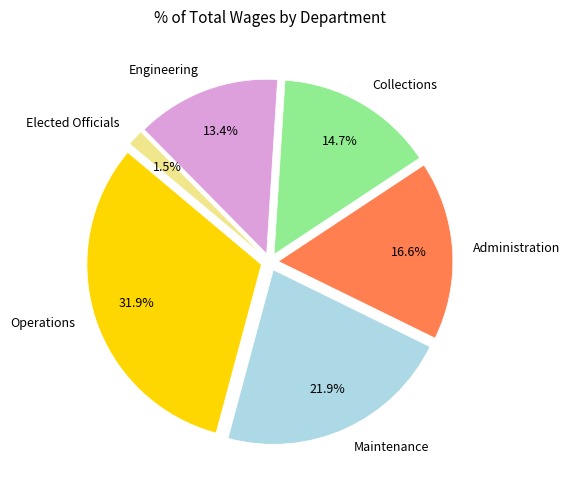

To the nearest percent, what portion does Engineering represent?

13%